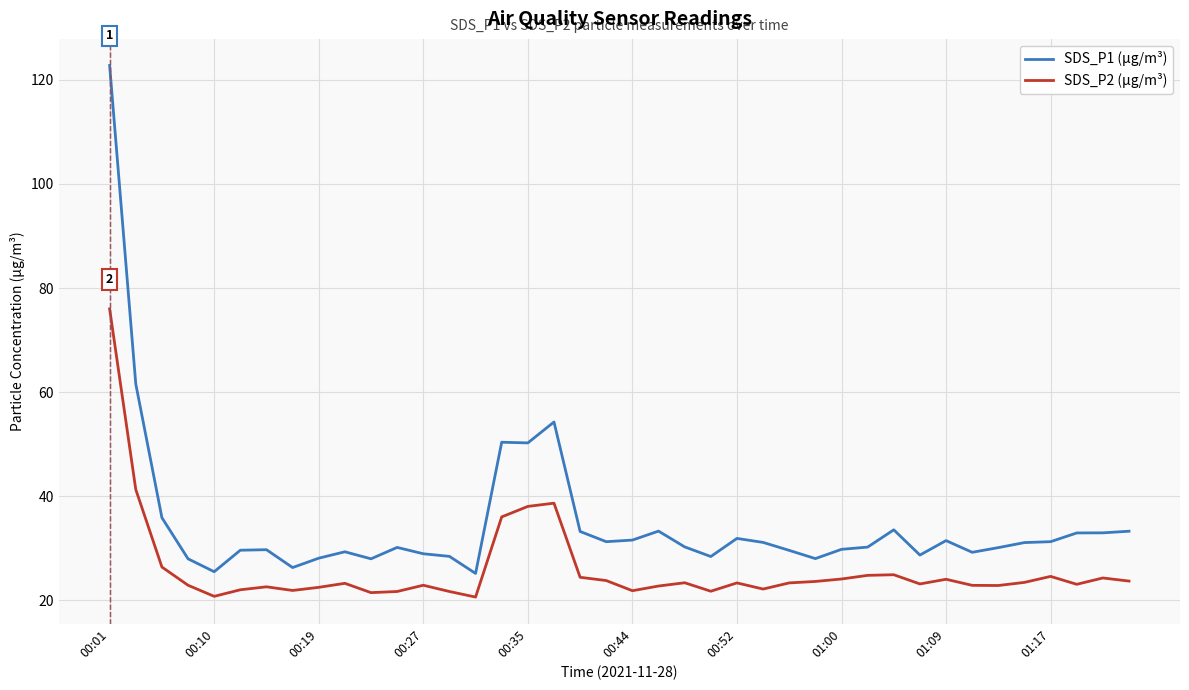

What is the difference between the maximum and minimum values in the SDS_P1 (µg/m³) series?

97.6